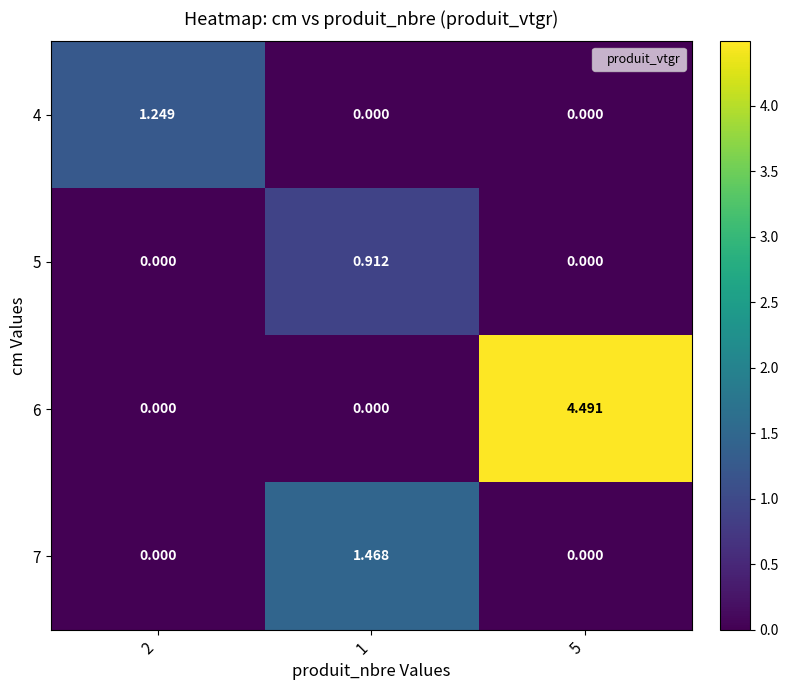

How many series are shown in this chart?

4